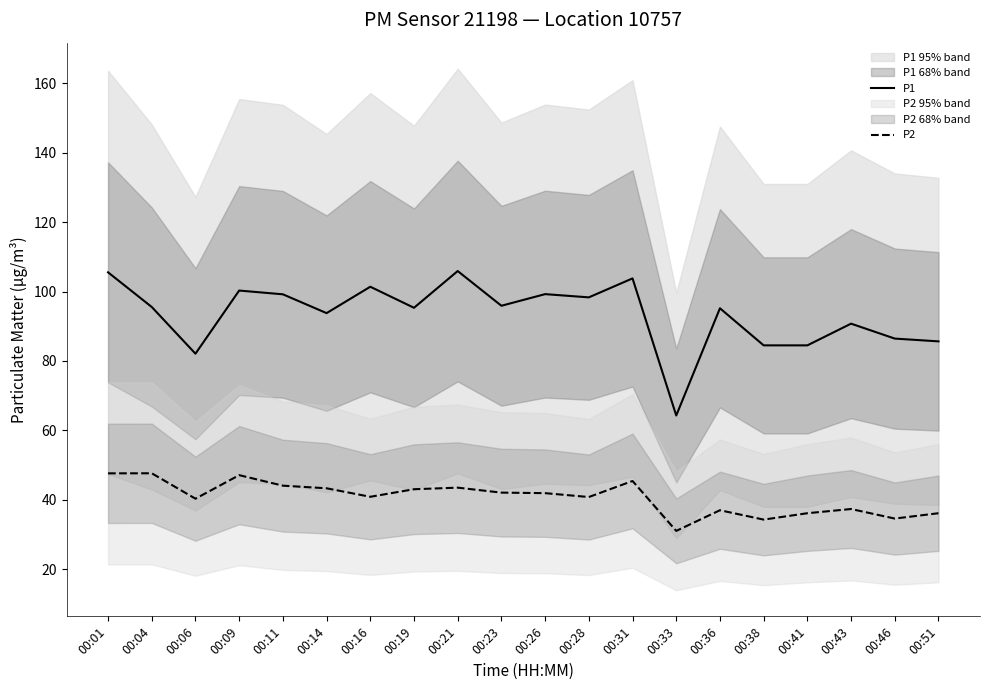

Reading left to right, list all the values displayed in this chart.

P1: 00:01=105.5	00:04=95.5	00:06=82.1	00:09=100.3	00:11=99.2	00:14=93.8	00:16=101.4	00:19=95.3	00:21=105.9	00:23=95.9	00:26=99.2	00:28=98.3	00:31=103.8	00:33=64.3	00:36=95.2	00:38=84.5	00:41=84.5	00:43=90.8	00:46=86.5	00:51=85.7
P2: 00:01=47.6	00:04=47.7	00:06=40.4	00:09=47.1	00:11=44.1	00:14=43.4	00:16=40.9	00:19=43.1	00:21=43.5	00:23=42.1	00:26=42.0	00:28=40.8	00:31=45.5	00:33=31.1	00:36=37.0	00:38=34.3	00:41=36.2	00:43=37.4	00:46=34.6	00:51=36.2